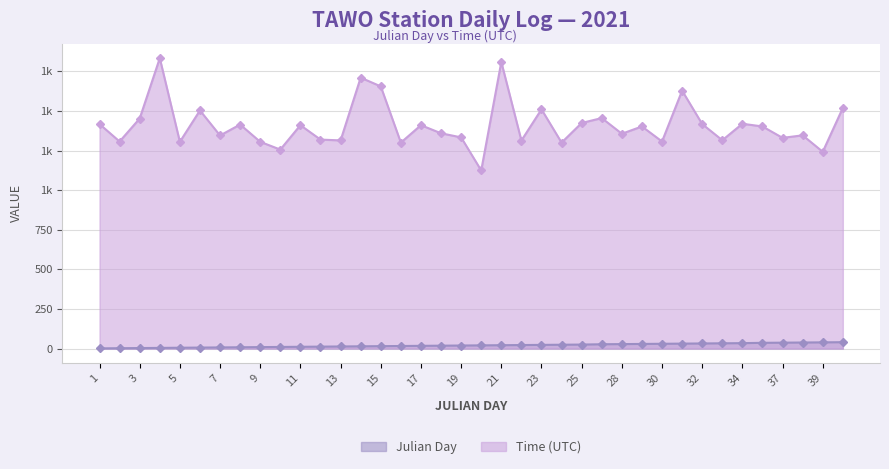

The value of Time (UTC) at 13 is 2211. True or false?

False